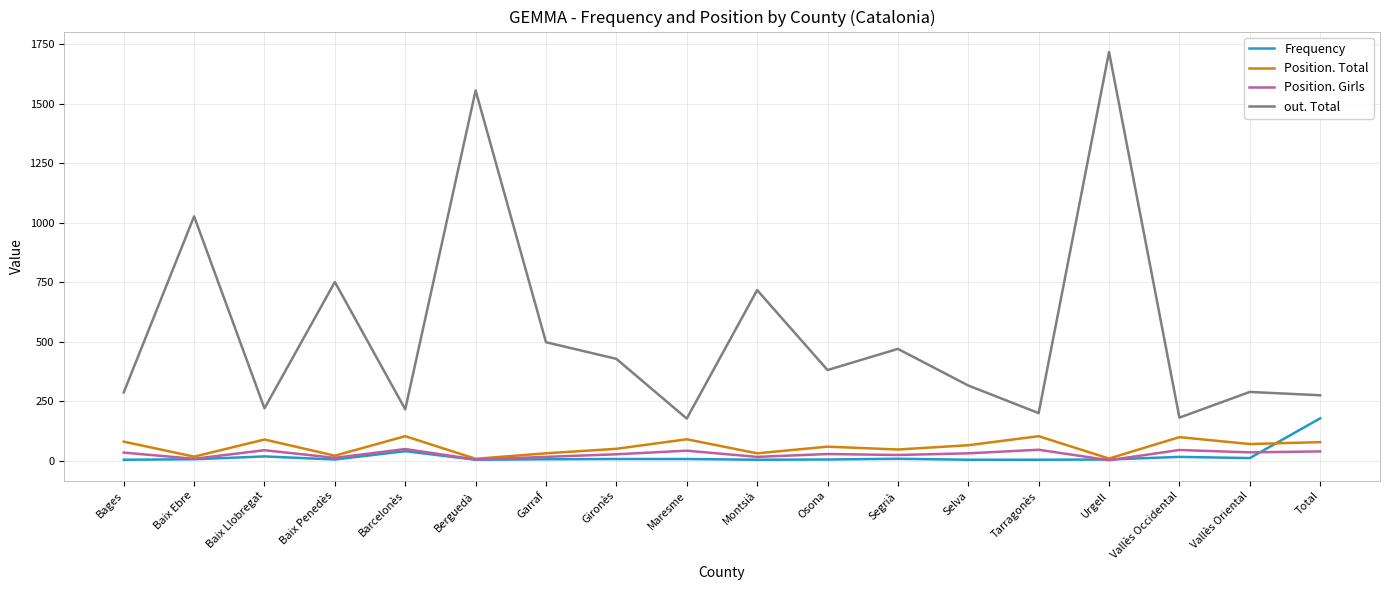

At Tarragonès, list the series in order from smallest to largest.

Frequency, Position. Girls, Position. Total, out. Total